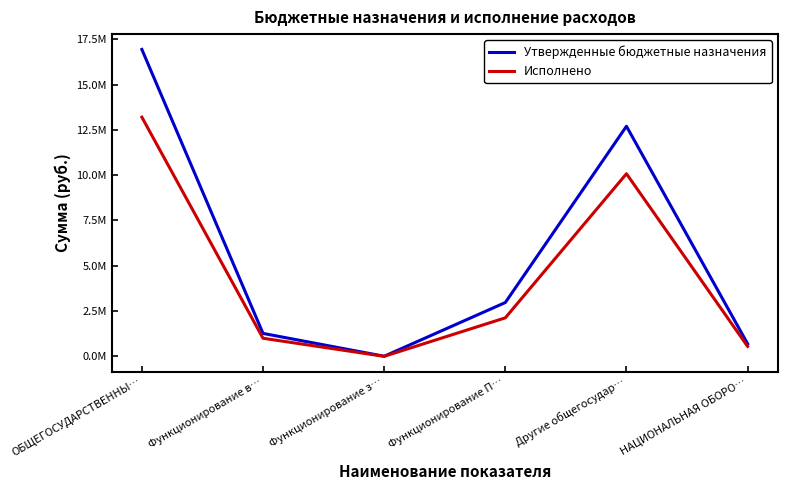

Rank the series by their maximum value, from lowest to highest.

Исполнено, Утвержденные бюджетные назначения